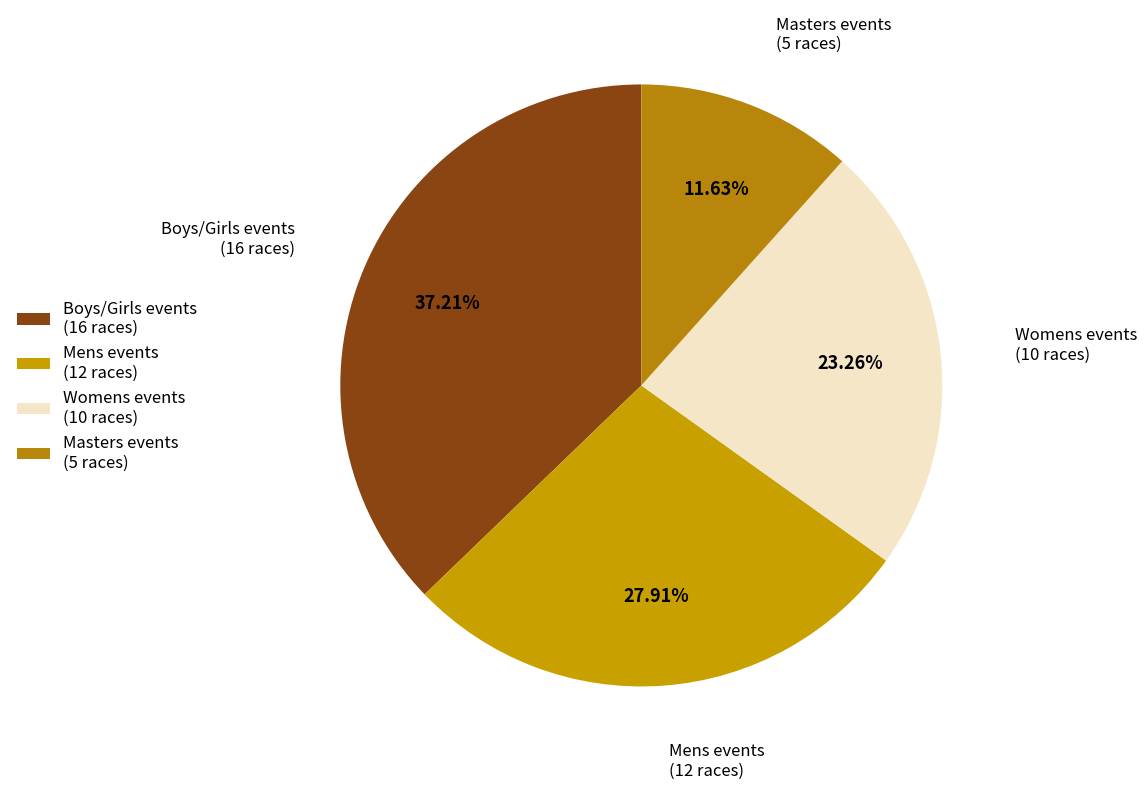

Approximately how many times larger is the value at Boys/Girls events (16 races) compared to Mens events (12 races)?

1.3